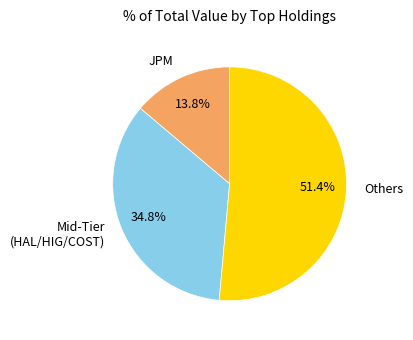

What is the total percentage of Mid-Tier (HAL/HIG/COST) and JPM?

48.6%